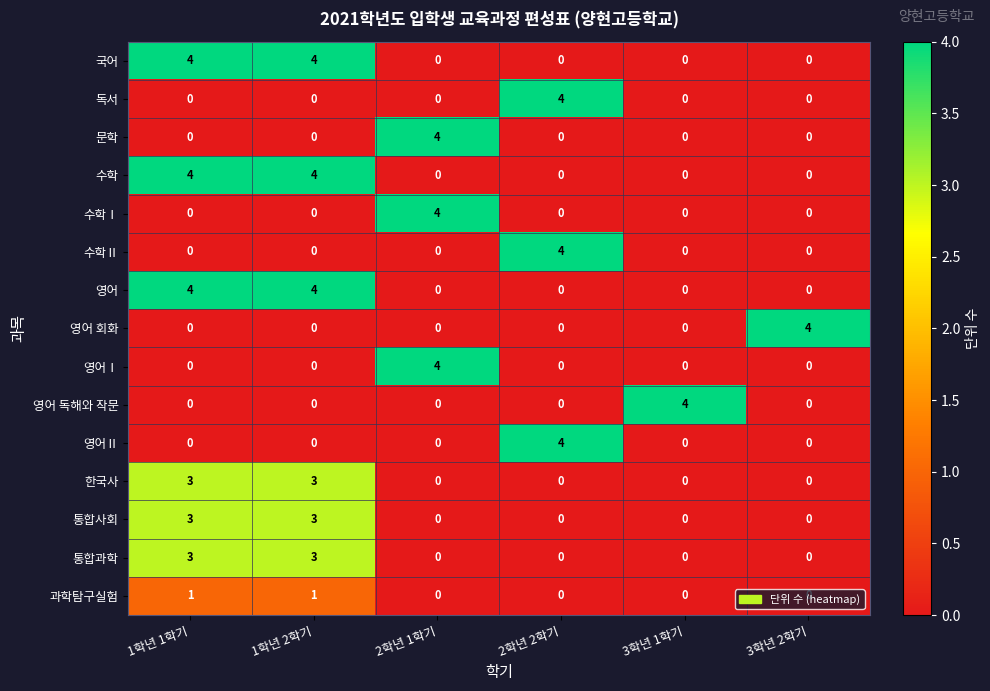

What is the sum of all 수학 values?

8